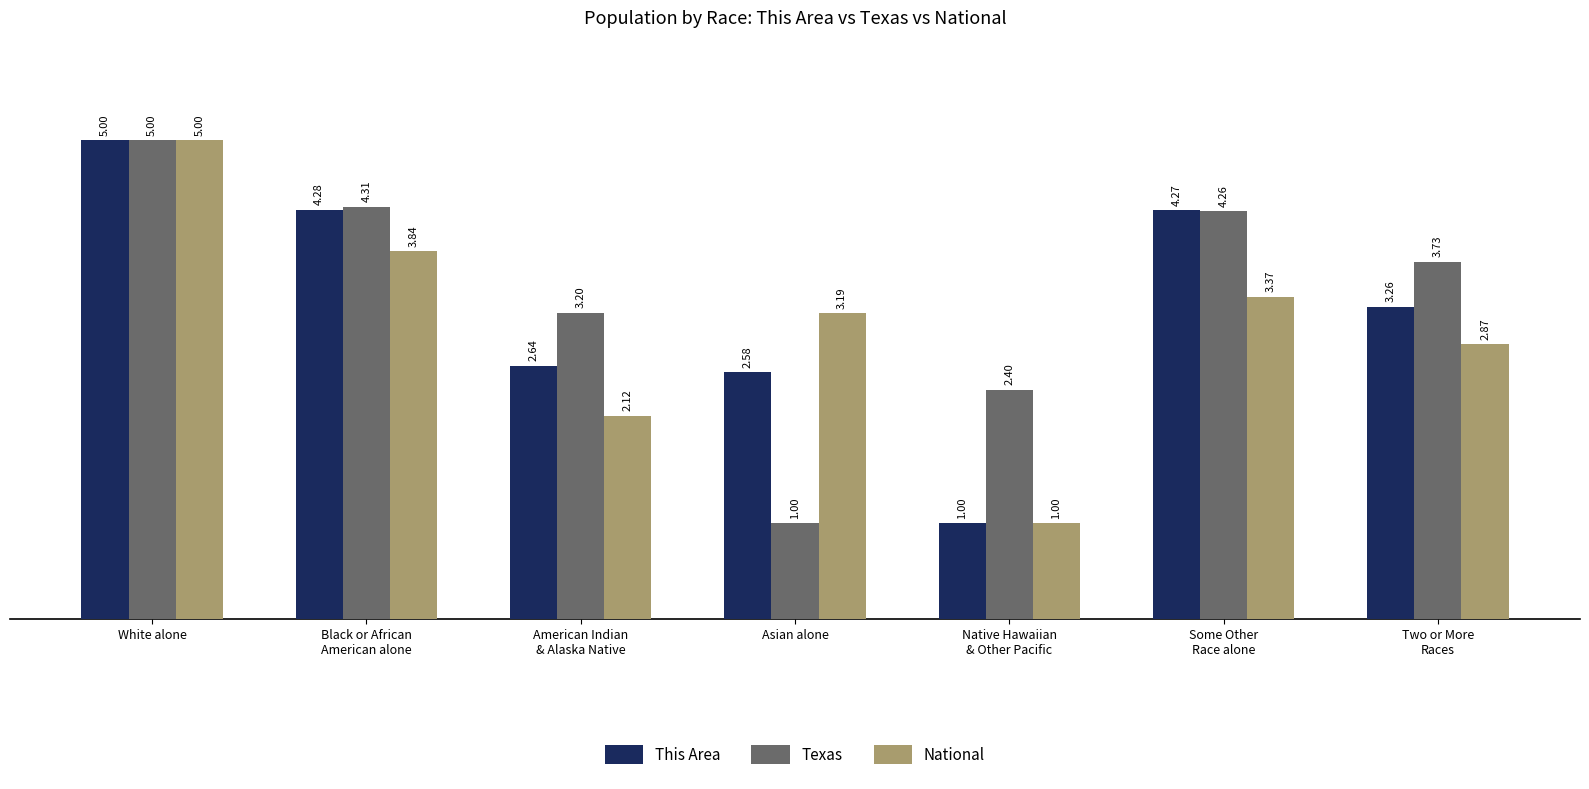

At which label does National reach its minimum?

Native Hawaiian
& Other Pacific